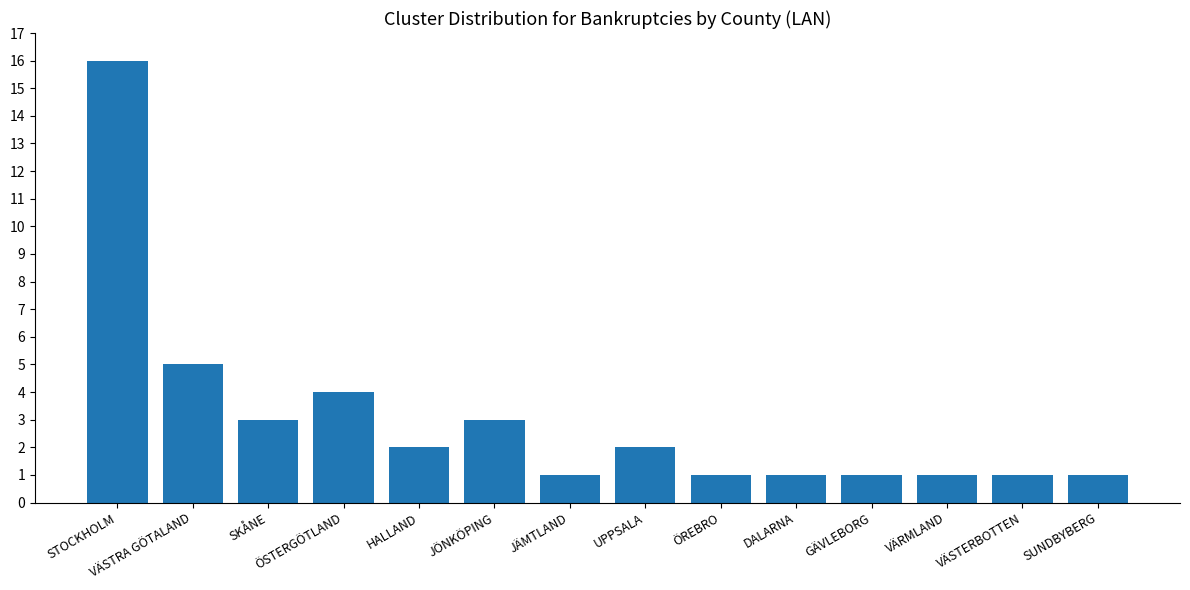

The chart shows a value of 5 at VÄSTRA GÖTALAND. True or false?

True